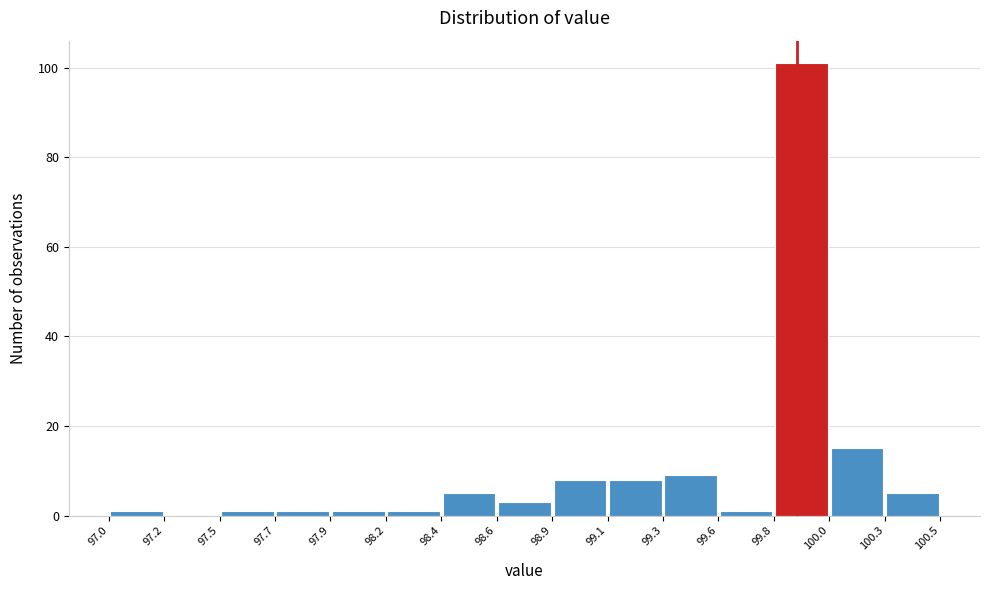

Reading left to right, list every bar in this chart as the range it spans on the x-axis followed by its height. The values are not printed on the chart, so give them approximately, as read against the axis.

97.0 to 97.2: under 2
97.2 to 97.5: 0
97.5 to 97.7: under 2
97.7 to 97.9: under 2
97.9 to 98.2: under 2
98.2 to 98.4: under 2
98.4 to 98.6: 6
98.6 to 98.9: 4
98.9 to 99.1: 8
99.1 to 99.3: 8
99.3 to 99.6: 10
99.6 to 99.8: under 2
99.8 to 100.0: 102
100.0 to 100.3: 16
100.3 to 100.5: 6